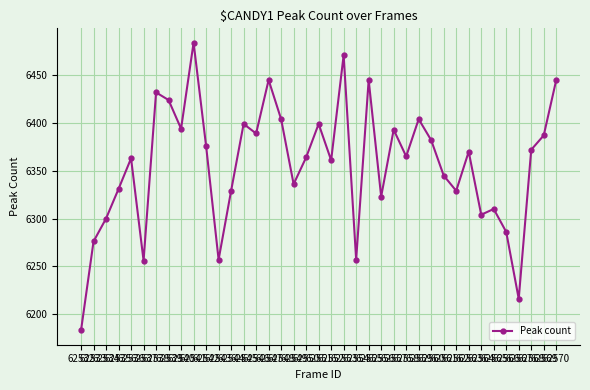

What is the value of the 30th point from the left?

6345